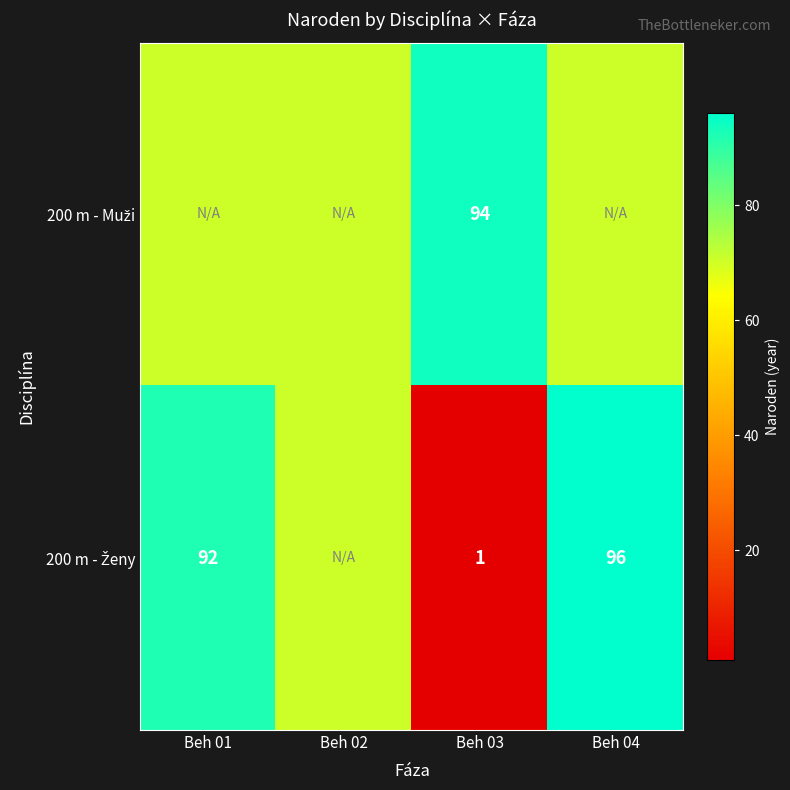

What is the lowest value of the 200 m - Ženy series?

1.0